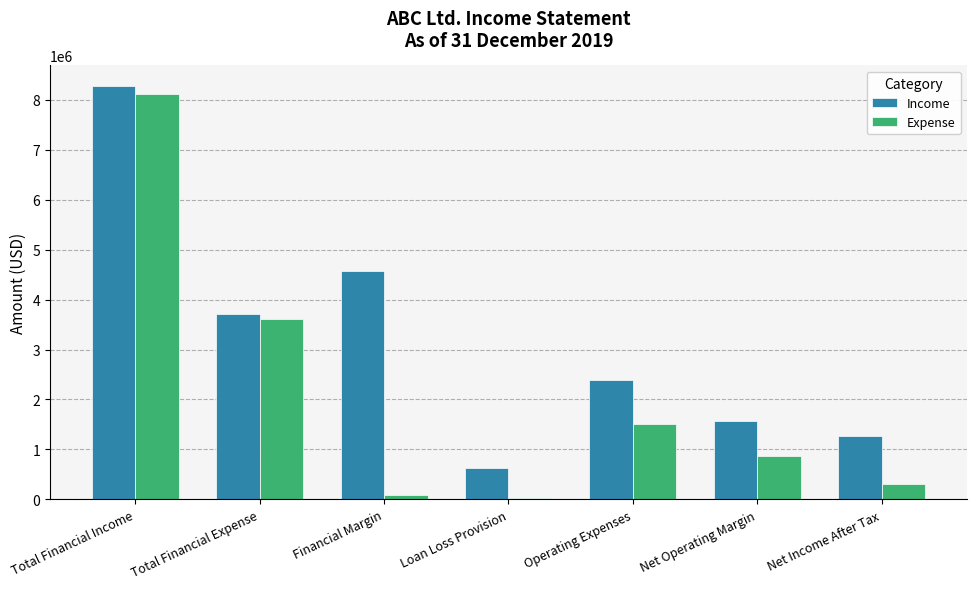

What is the average value of the Expense series?

2078726